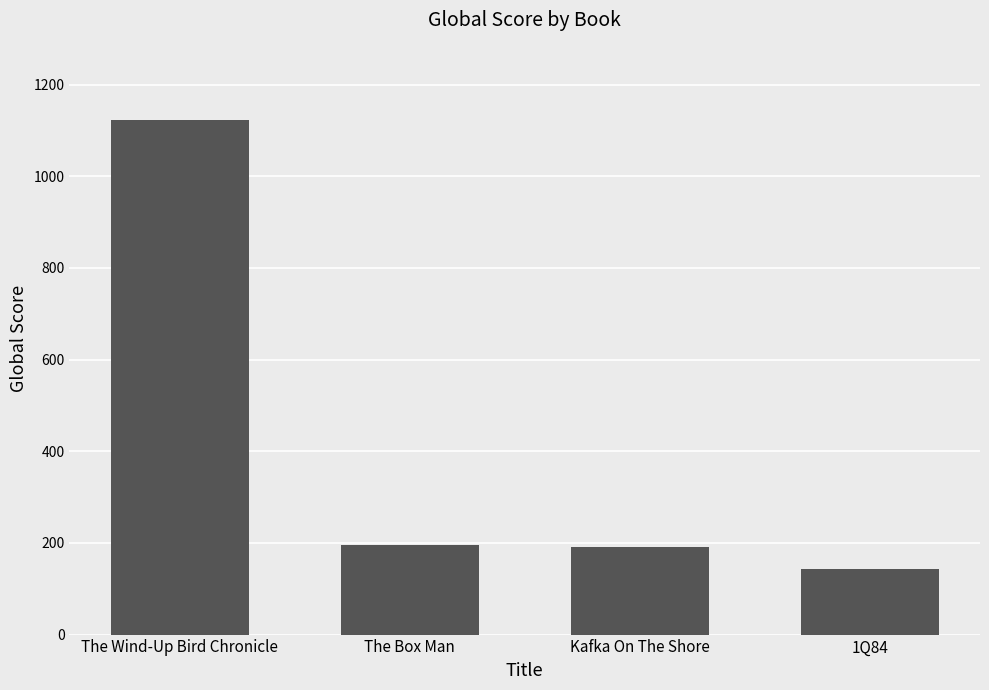

What is the change in value from The Box Man to Kafka On The Shore?

-4